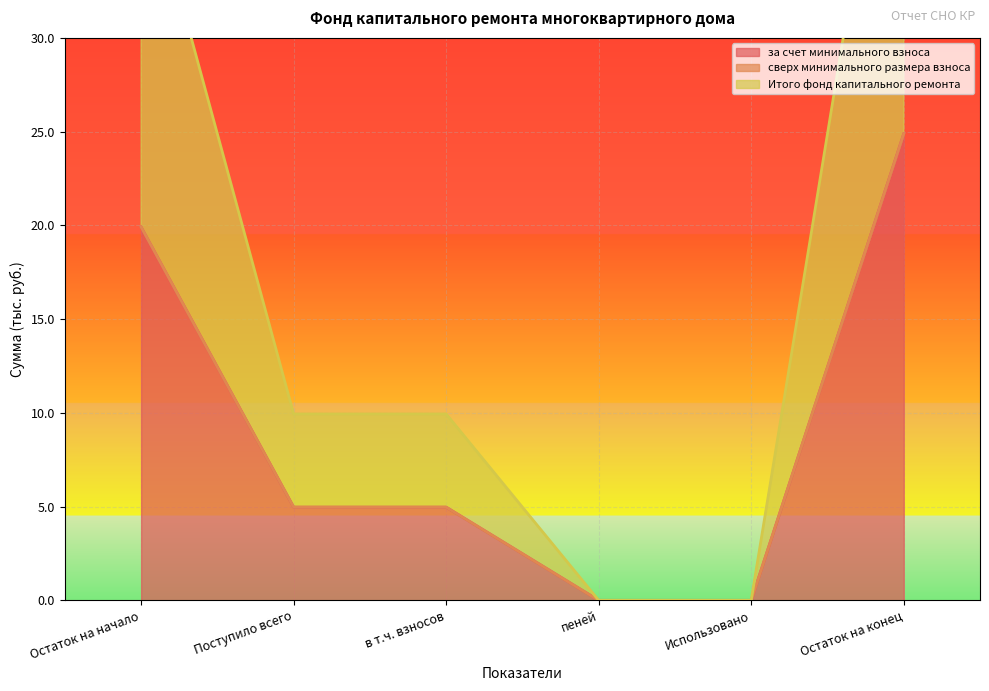

Is the value of за счет минимального взноса at пеней greater than the value of Итого фонд капитального ремонта at Остаток на начало?

No